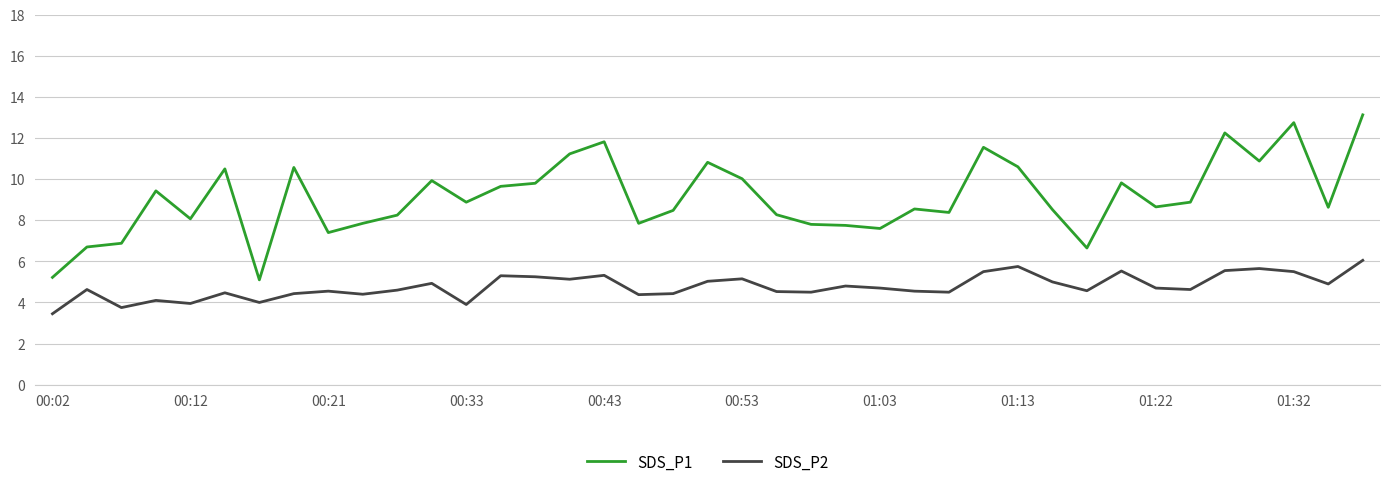

What is the maximum value shown in the chart?

13.1